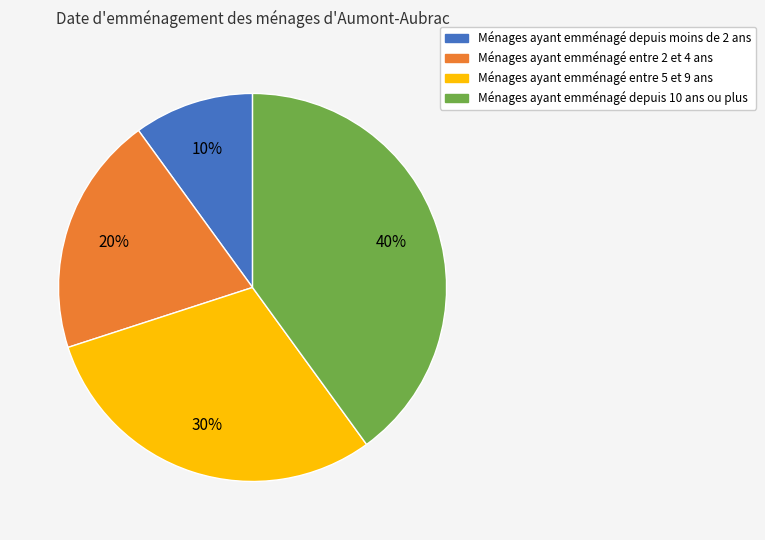

Count the number of slices in the pie.

4